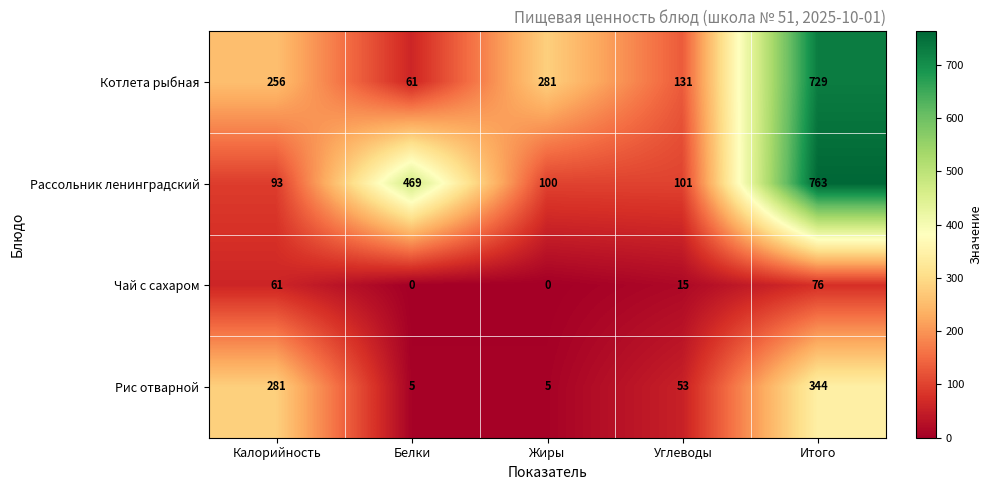

What is the greatest value displayed?

763